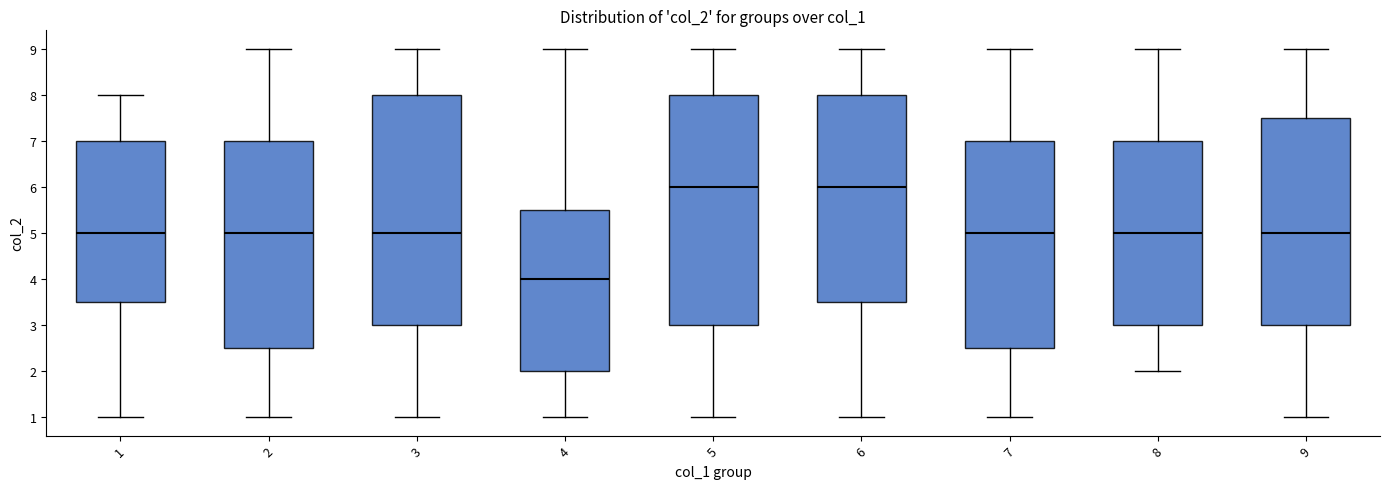

Where does the upper whisker of the box at x = 6 end on the y-axis? The values are not printed on the chart, so give them approximately, as read against the axis.

9.0